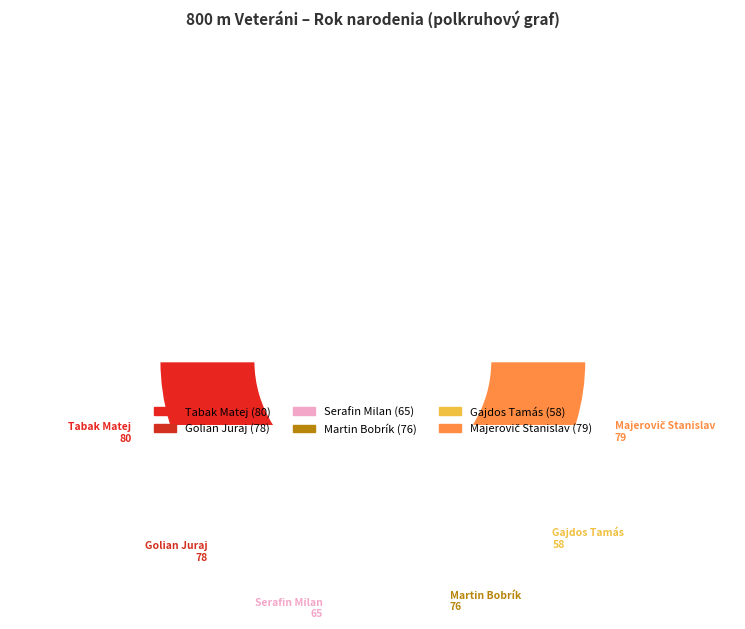

Rank the categories by value from highest to lowest.

Tabak Matej, Majerovič Stanislav, Golian Juraj, Martin Bobrík, Serafin Milan, Gajdos Tamás